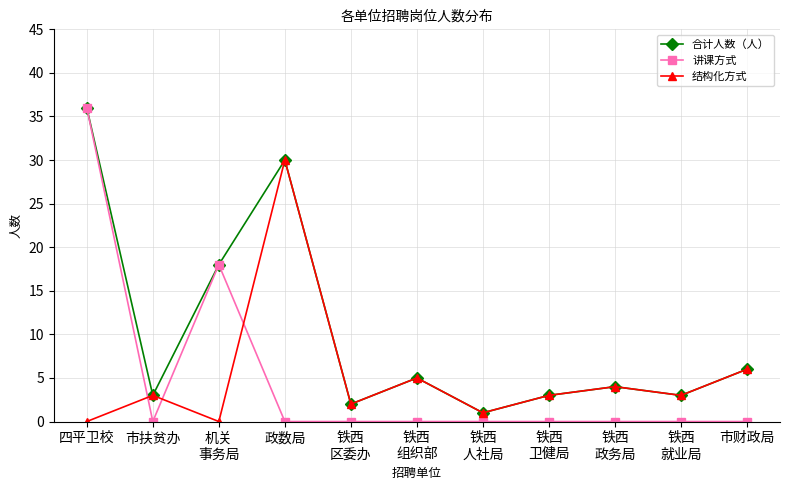

What is the label of the 9th point from the left?

铁西
政务局